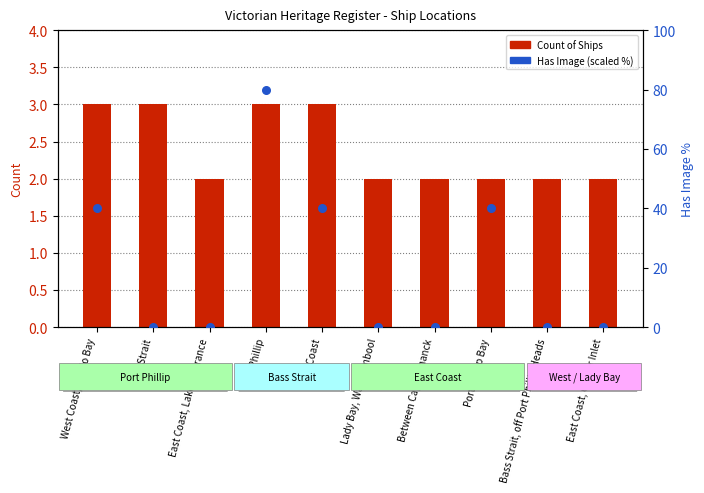

What is the total value across all series at Lady Bay, Warrnambool?

2